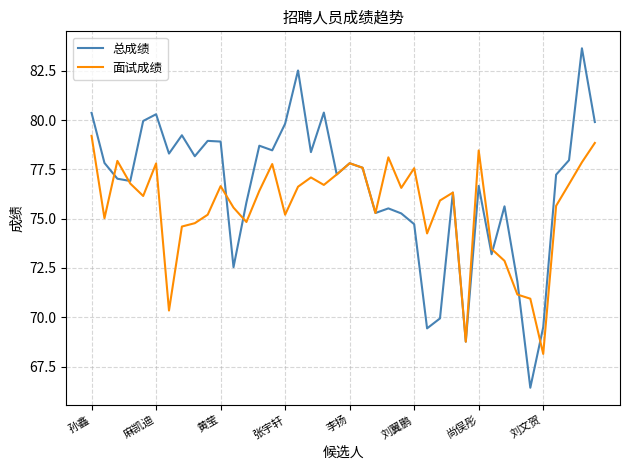

What is the average value of the 总成绩 series?

76.6